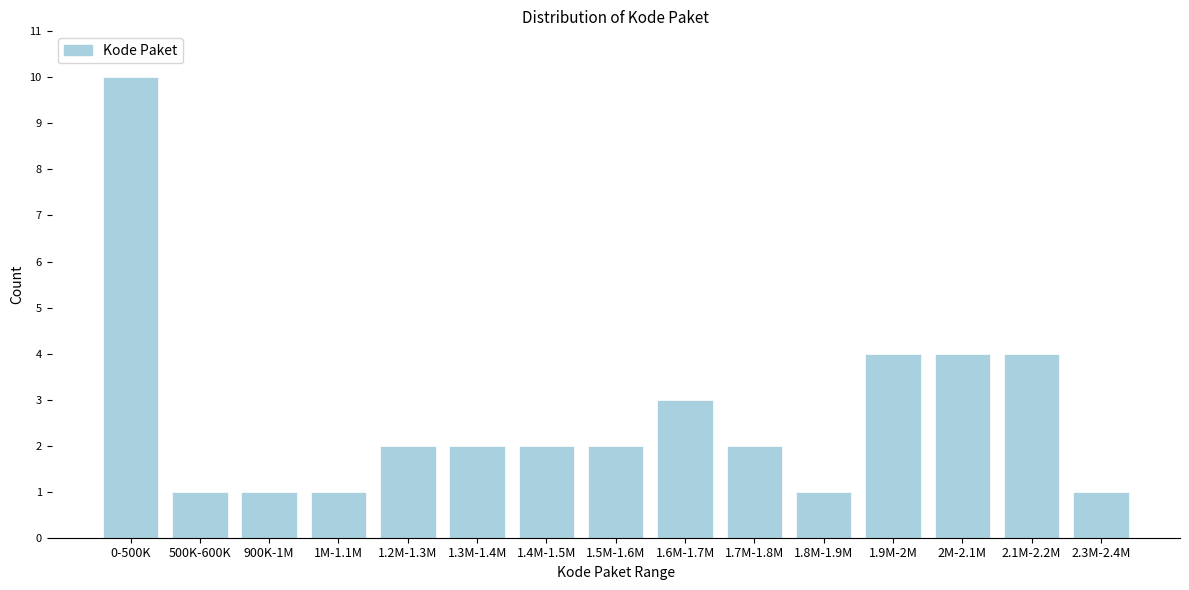

Reading left to right, extract all data points from this chart.

0-500K=10	500K-600K=1	900K-1M=1	1M-1.1M=1	1.2M-1.3M=2	1.3M-1.4M=2	1.4M-1.5M=2	1.5M-1.6M=2	1.6M-1.7M=3	1.7M-1.8M=2	1.8M-1.9M=1	1.9M-2M=4	2M-2.1M=4	2.1M-2.2M=4	2.3M-2.4M=1